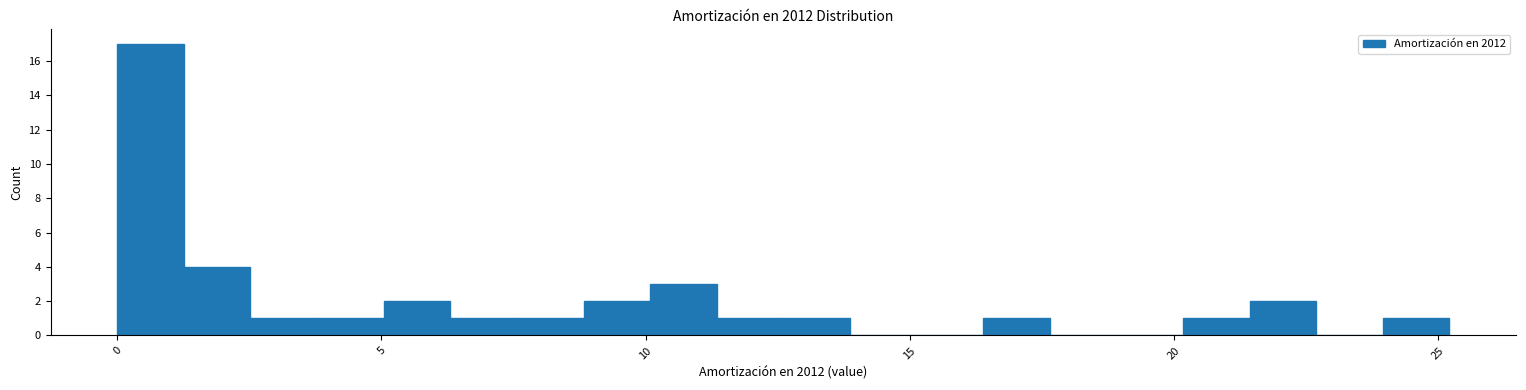

Read against the x-axis, roughly where is the centre of the tallest bar?

0.5